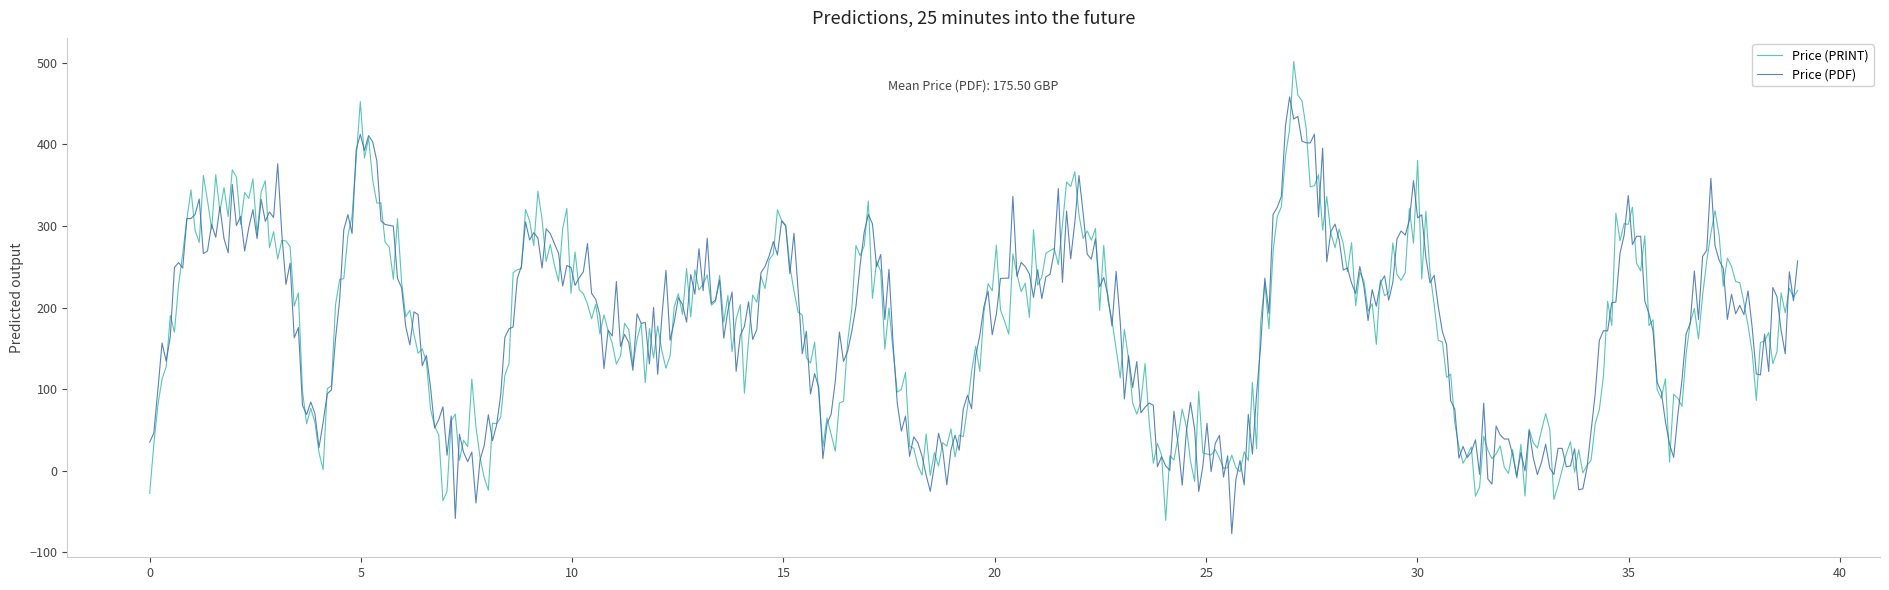

How many lines are shown in the chart?

2